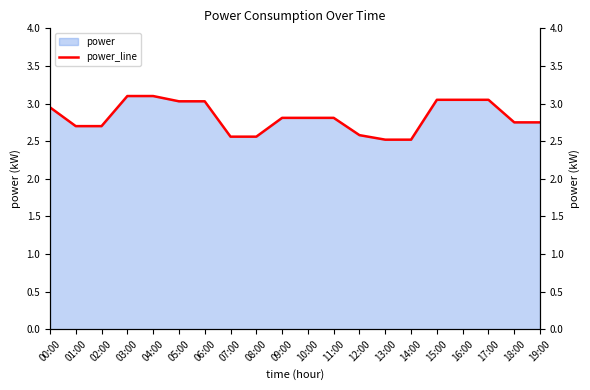

What is the minimum value shown in the chart?

2.5